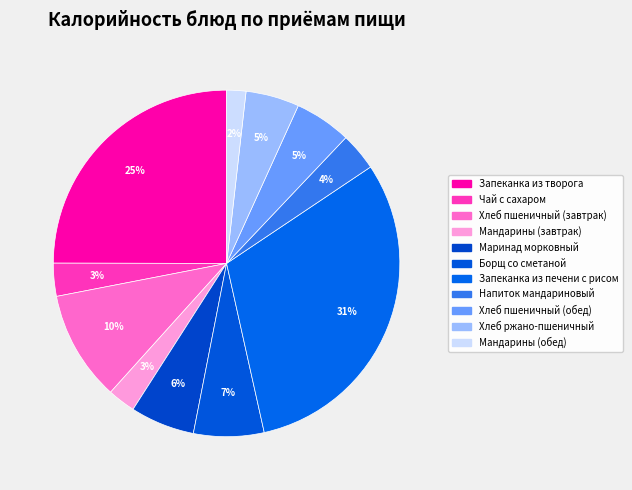

How many segments does this pie chart have?

11